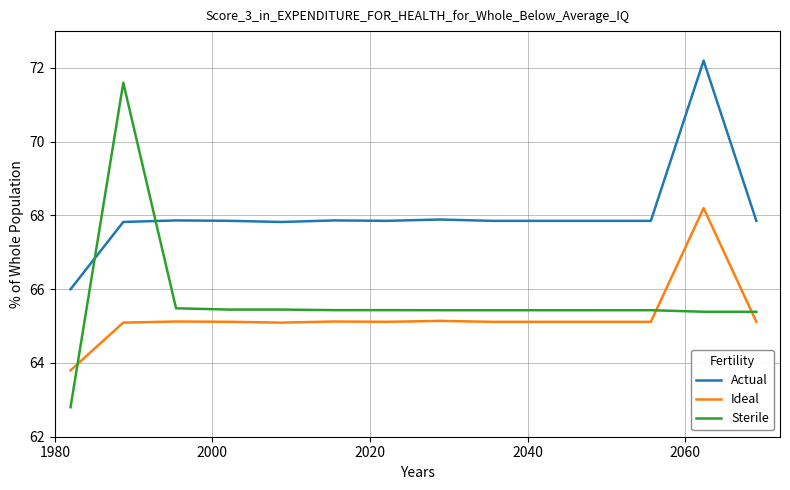

Which series has the largest total across all categories?

Actual